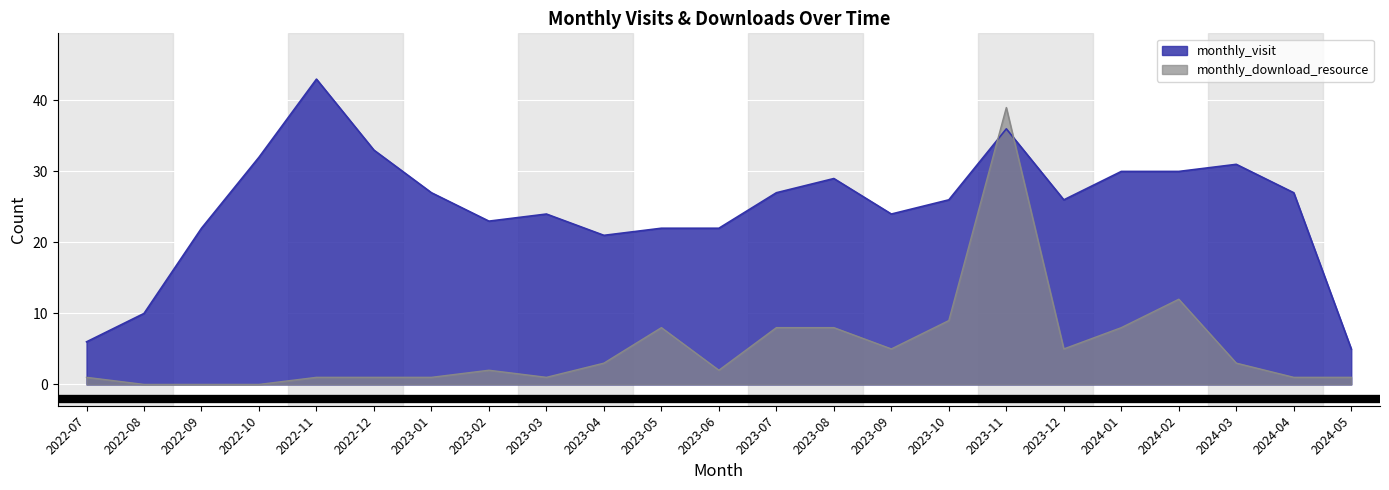

How many intersections are there between monthly_download_resource and monthly_visit?

2